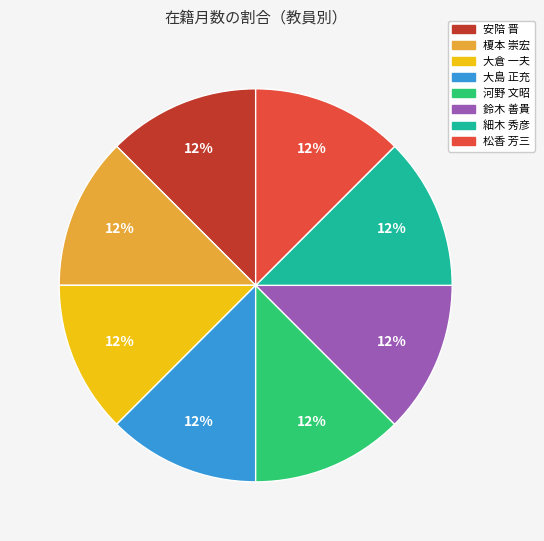

Is the sum of 大島 正充 and 河野 文昭 greater than half?

No